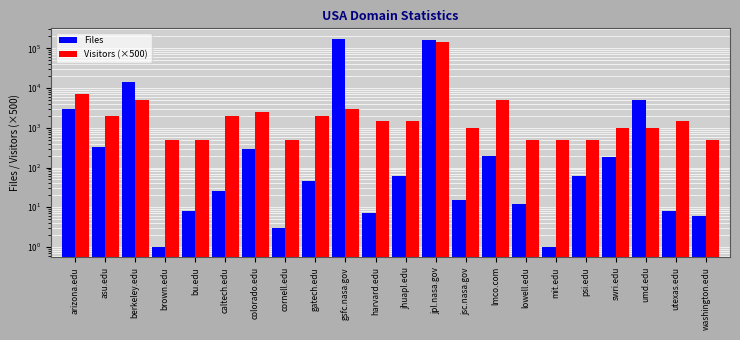

At how many categories does at least one series exceed 116046?

2